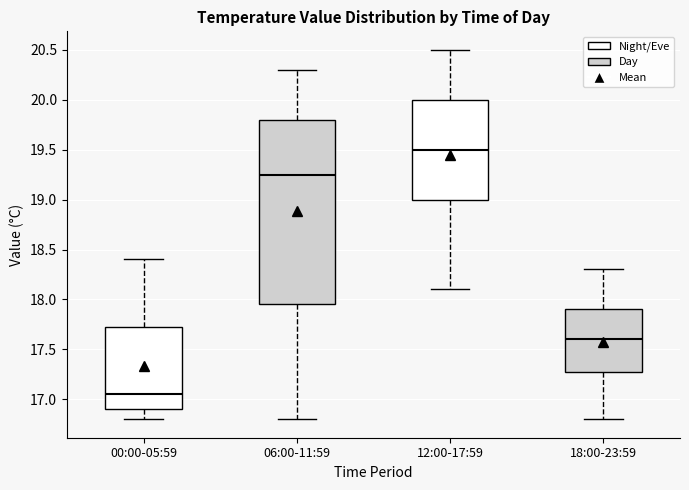

Comparing the boxes themselves (not the whiskers), which one is the tallest?

06:00-11:59